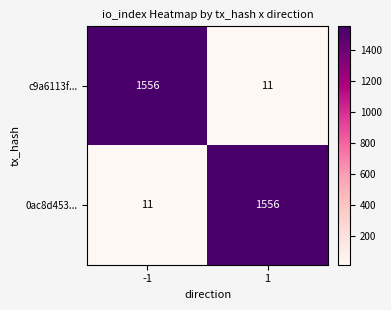

How many data points does each series have?

2